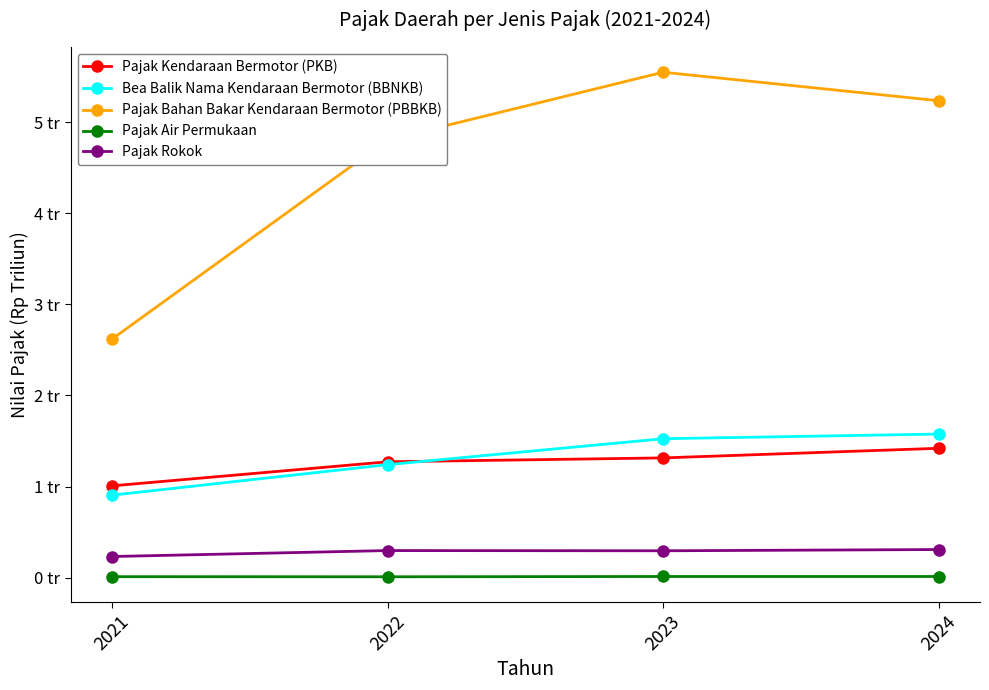

What is the difference between the Pajak Kendaraan Bermotor (PKB) values at 2023 and 2021?

0.3